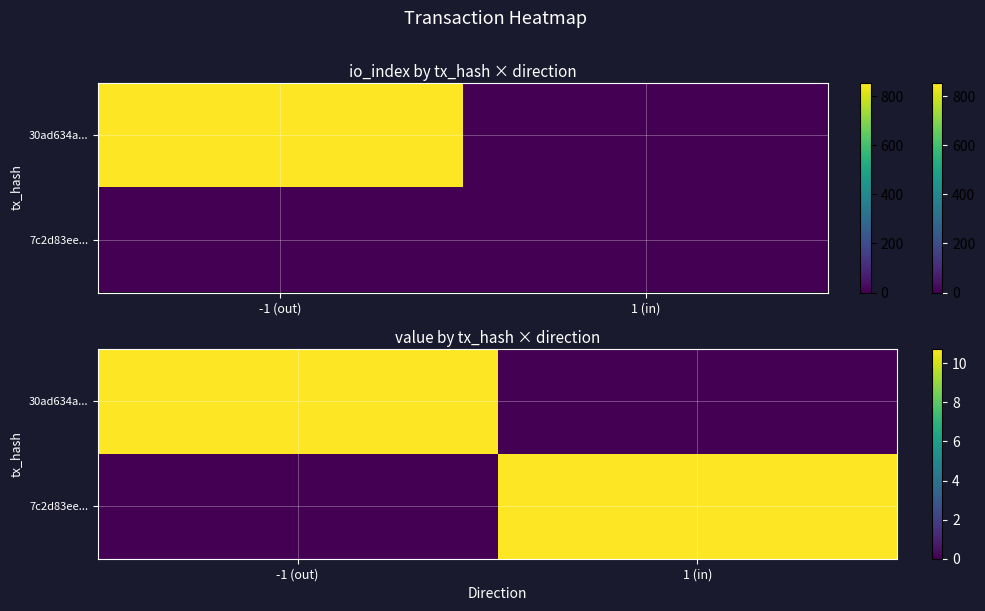

Between -1 (out) and 1 (in), which series saw the biggest shift?

30ad634a...